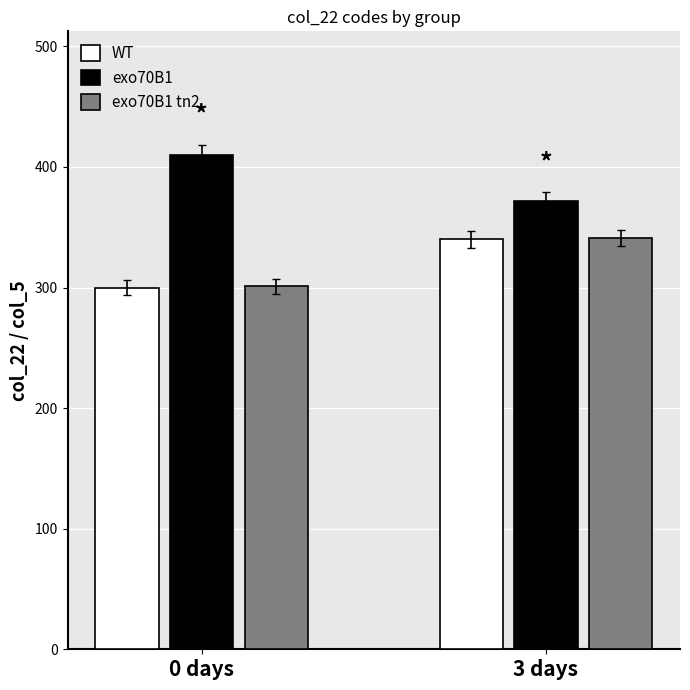

Rank the categories by exo70B1 tn2 value from highest to lowest.

3 days, 0 days